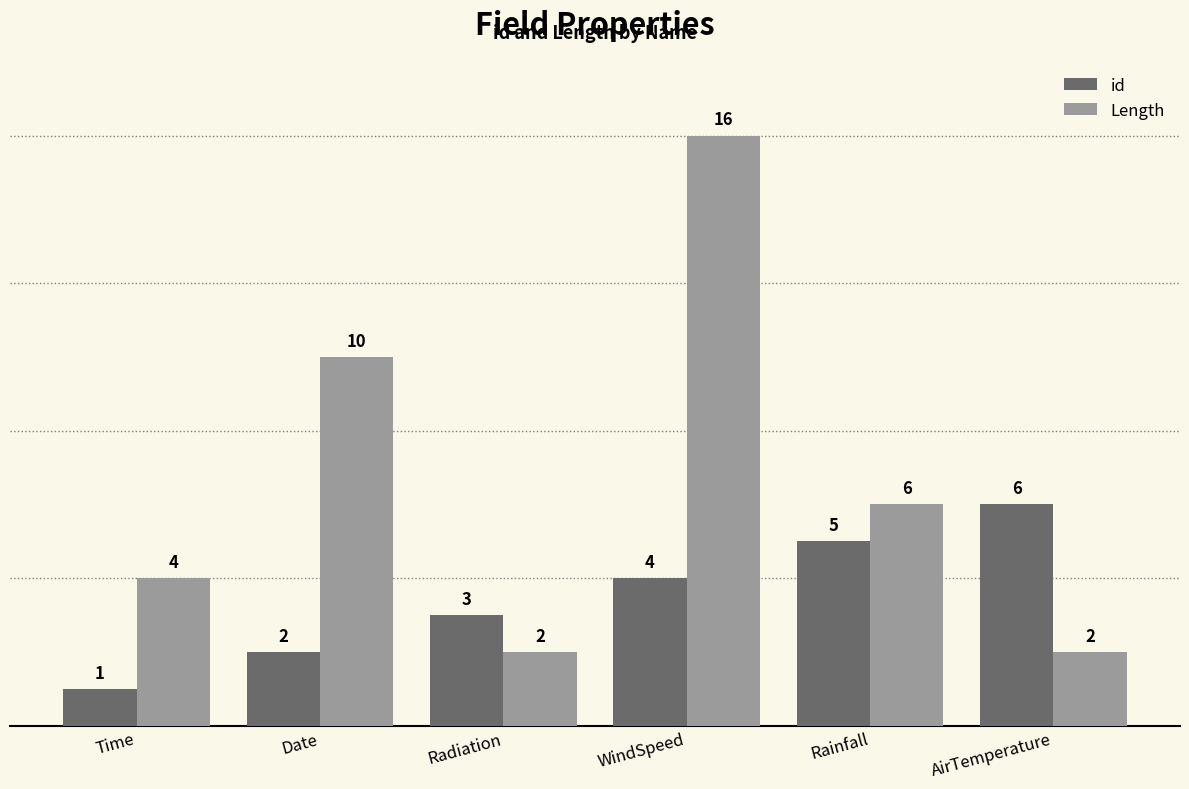

At which label does id reach its peak?

AirTemperature